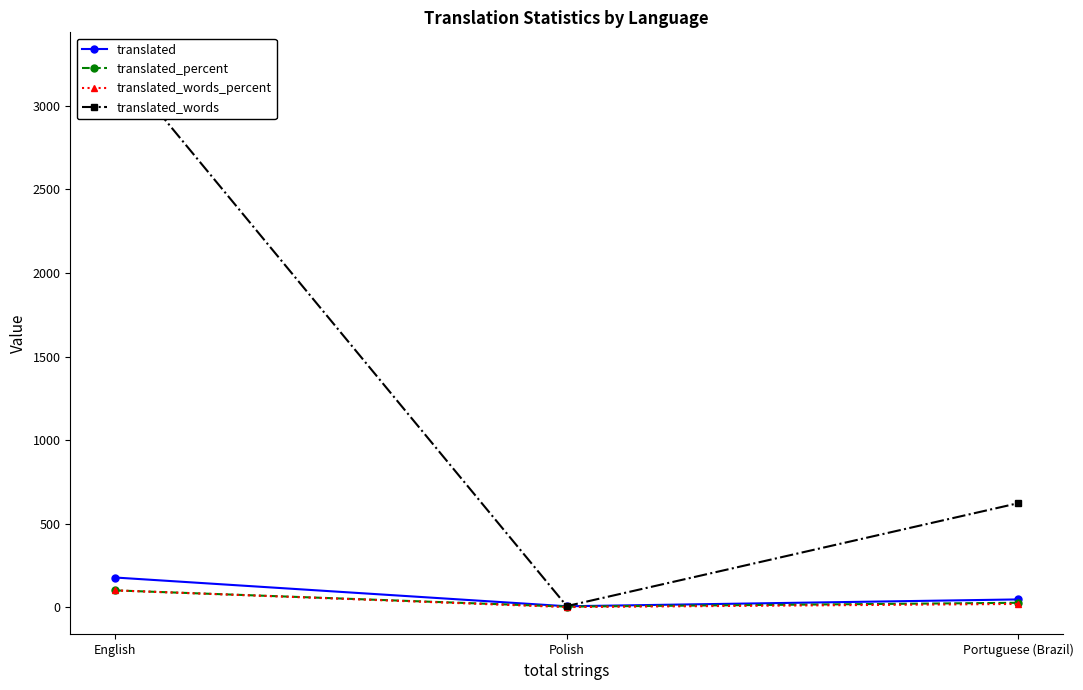

What are all the series names shown in the legend?

translated, translated_percent, translated_words_percent, translated_words